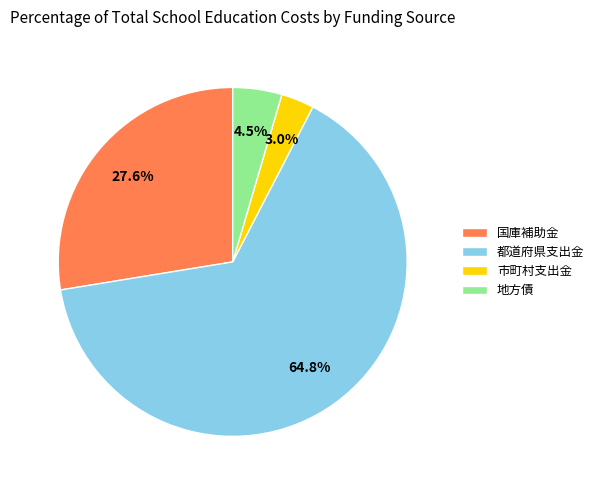

How many segments does this pie chart have?

4